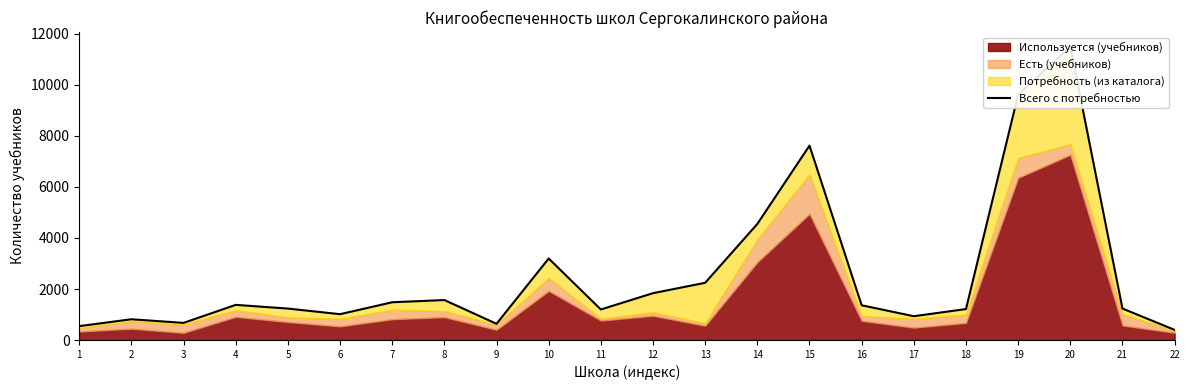

List the labels in order of value, largest first.

20, 19, 15, 14, 10, 13, 12, 8, 7, 4, 16, 21, 5, 18, 11, 6, 17, 2, 3, 9, 1, 22